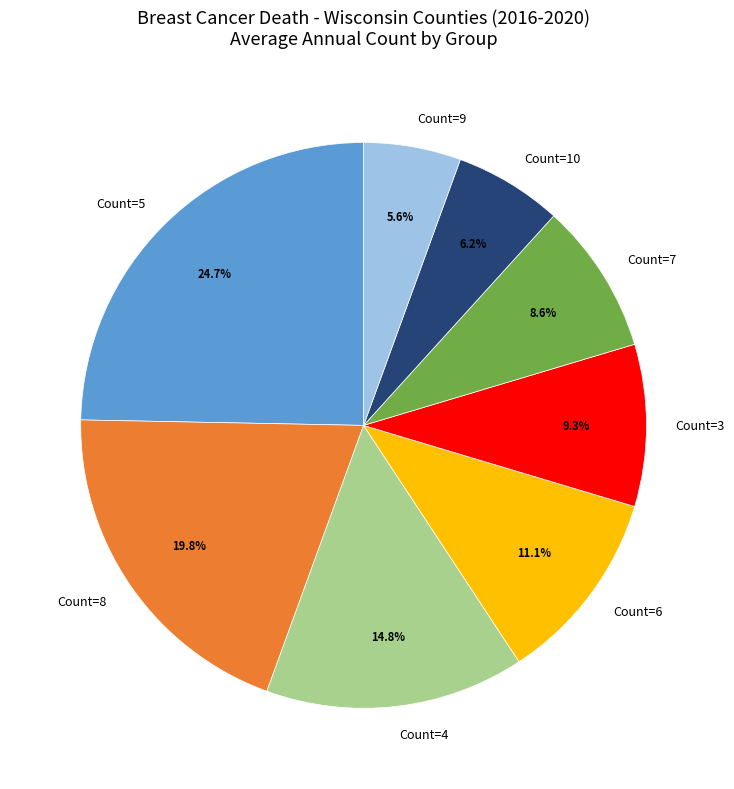

Which slice is the largest?

Count=5